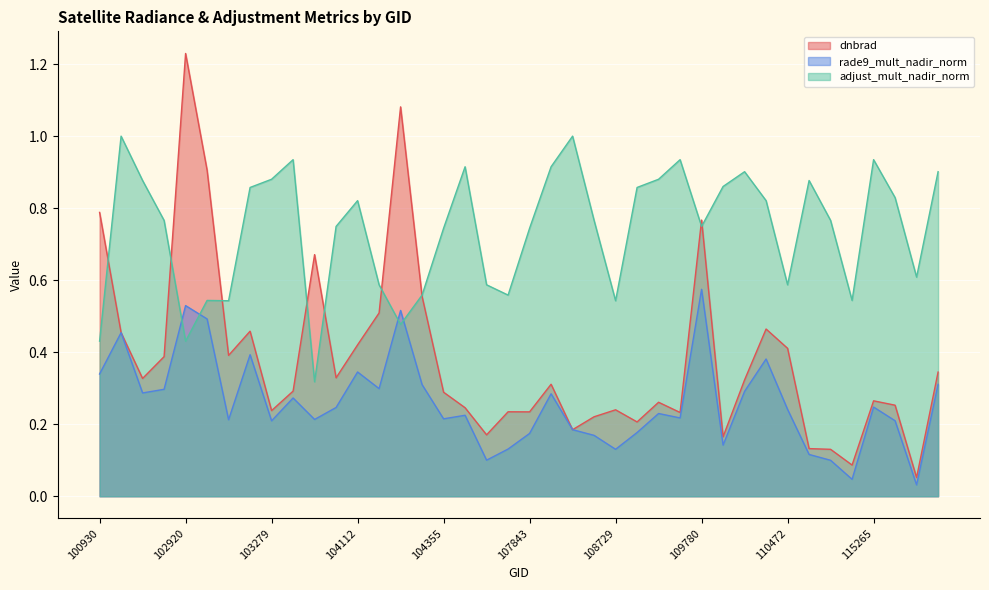

Reading left to right, list all the values displayed in this chart.

dnbrad: 100930=0.8	102671=0.5	102792=0.3	102912=0.4	102920=1.2	103032=0.9	103040=0.4	103160=0.5	103279=0.2	103397=0.3	103524=0.7	103761=0.3	104112=0.4	104229=0.5	104236=1.1	104346=0.6	104355=0.3	104472=0.2	107659=0.2	107834=0.2	107843=0.2	108015=0.3	108193=0.2	108542=0.2	108729=0.2	108899=0.2	109072=0.3	109244=0.2	109780=0.8	109954=0.2	110127=0.3	110299=0.5	110472=0.4	114788=0.1	114902=0.1	115015=0.1	115265=0.3	115378=0.3	115500=0.1	115893=0.3
rade9_mult_nadir_norm: 100930=0.3	102671=0.5	102792=0.3	102912=0.3	102920=0.5	103032=0.5	103040=0.2	103160=0.4	103279=0.2	103397=0.3	103524=0.2	103761=0.2	104112=0.3	104229=0.3	104236=0.5	104346=0.3	104355=0.2	104472=0.2	107659=0.1	107834=0.1	107843=0.2	108015=0.3	108193=0.2	108542=0.2	108729=0.1	108899=0.2	109072=0.2	109244=0.2	109780=0.6	109954=0.1	110127=0.3	110299=0.4	110472=0.2	114788=0.1	114902=0.1	115015=0.0	115265=0.2	115378=0.2	115500=0.0	115893=0.3
adjust_mult_nadir_norm: 100930=0.4	102671=1.0	102792=0.9	102912=0.8	102920=0.4	103032=0.5	103040=0.5	103160=0.9	103279=0.9	103397=0.9	103524=0.3	103761=0.7	104112=0.8	104229=0.6	104236=0.5	104346=0.6	104355=0.7	104472=0.9	107659=0.6	107834=0.6	107843=0.7	108015=0.9	108193=1.0	108542=0.8	108729=0.5	108899=0.9	109072=0.9	109244=0.9	109780=0.7	109954=0.9	110127=0.9	110299=0.8	110472=0.6	114788=0.9	114902=0.8	115015=0.5	115265=0.9	115378=0.8	115500=0.6	115893=0.9